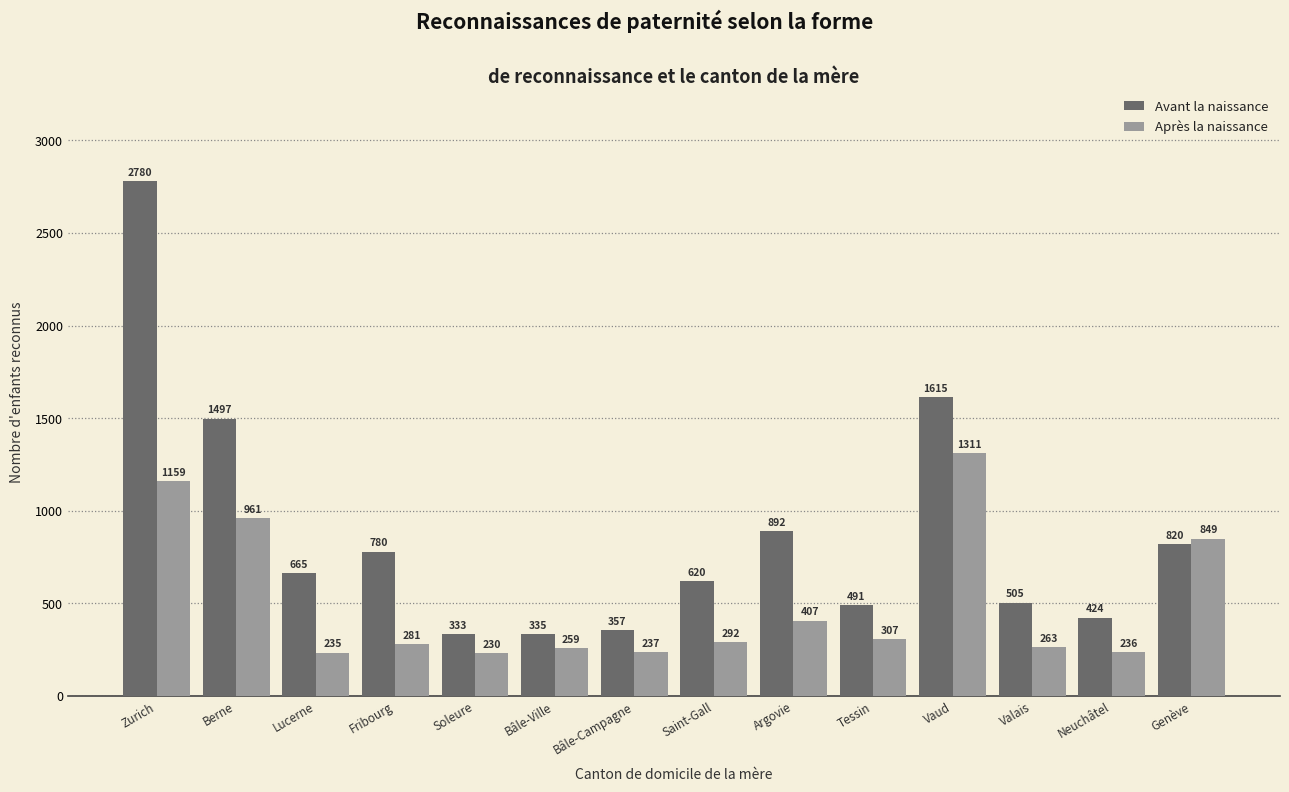

Is it true that Après la naissance equals 307 at Tessin?

True